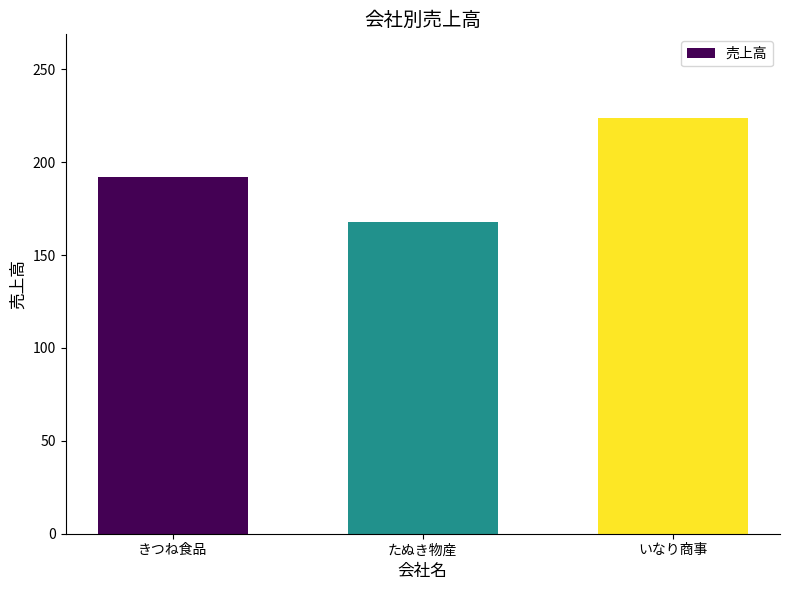

What is the difference between the values at いなり商事 and たぬき物産?

56